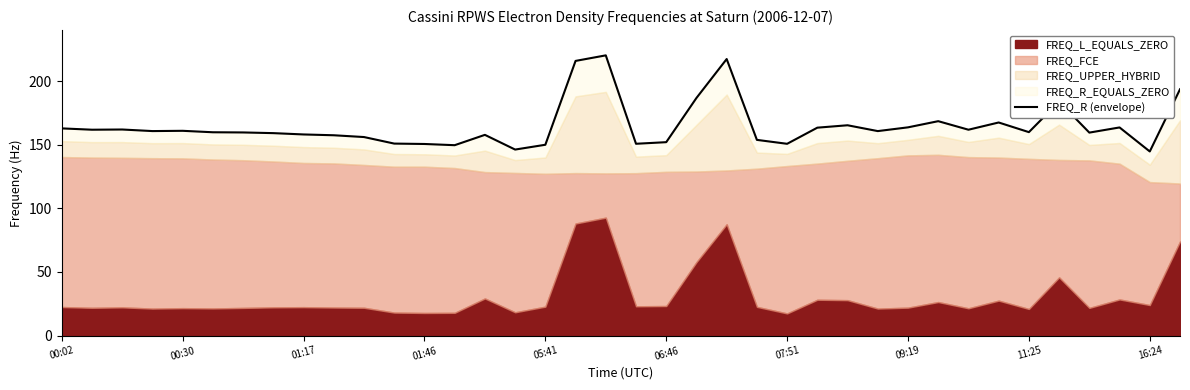

What is the change in value from 14 to 16?

-7.8